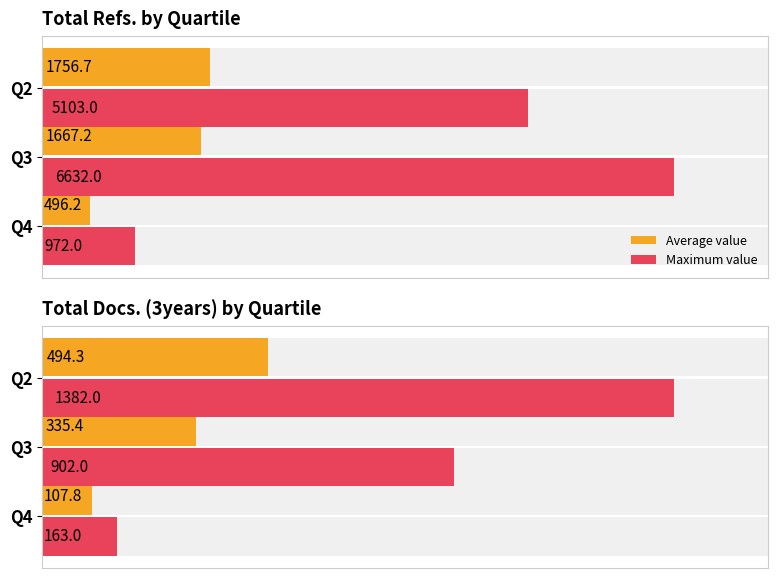

How many groups of bars are there?

3